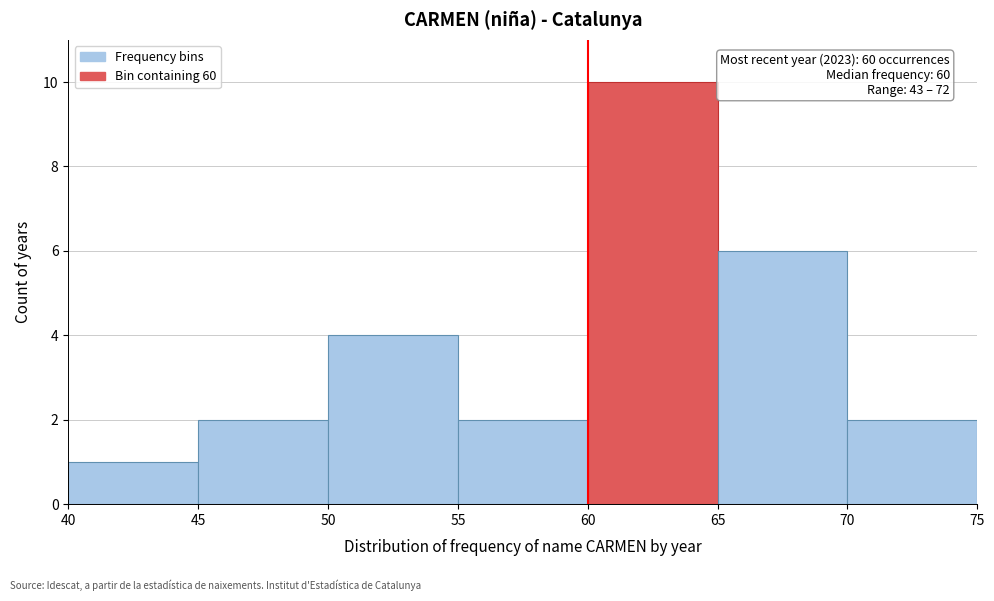

Which range on the x-axis has the tallest bar?

60 to 65